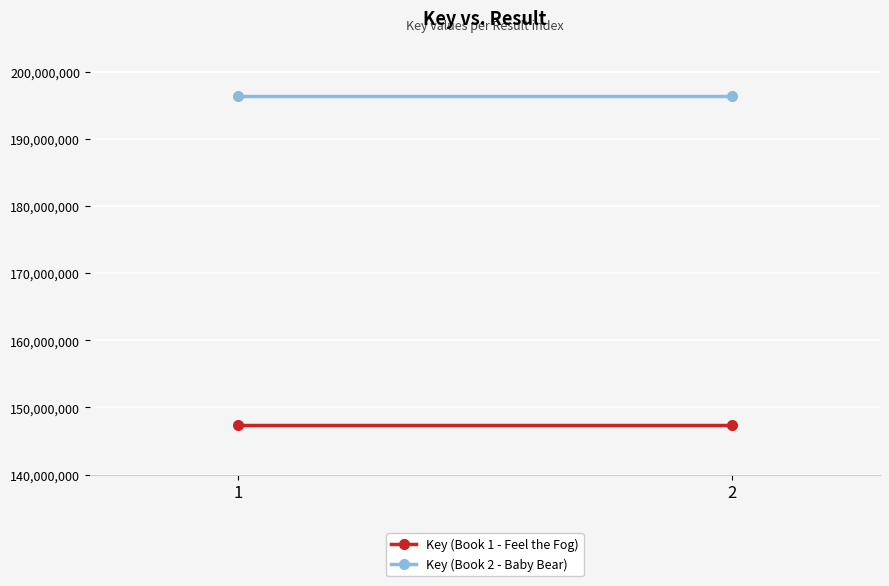

True or false: Key (Book 2 - Baby Bear) has a value of 196319874 at 2.

True